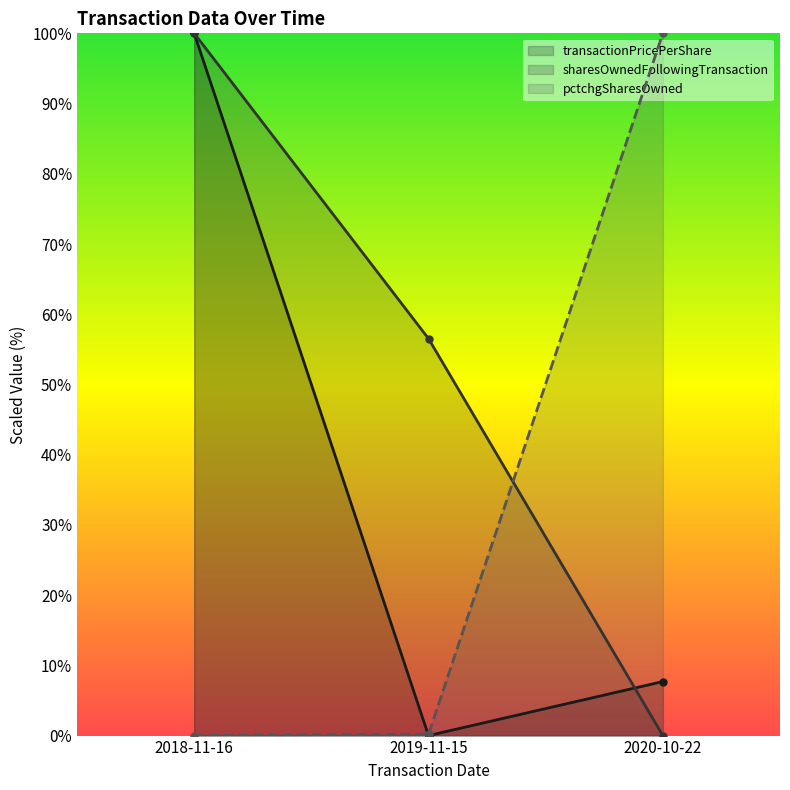

How many lines are shown in the chart?

3